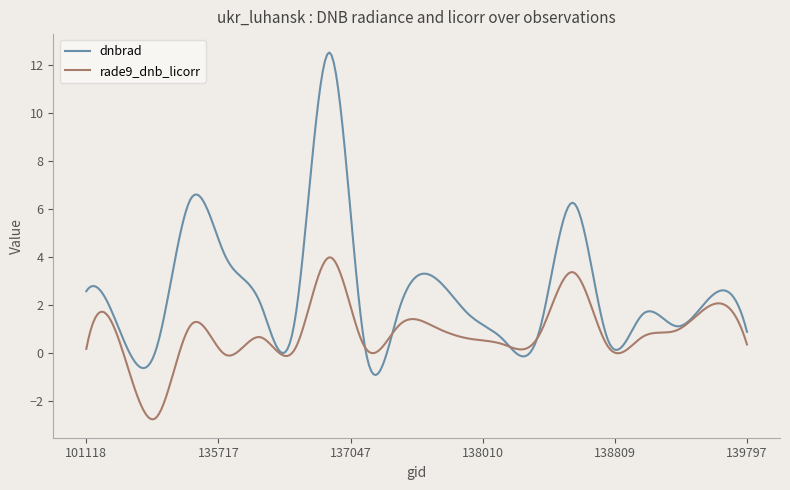

What is the smallest value displayed?

-2.8